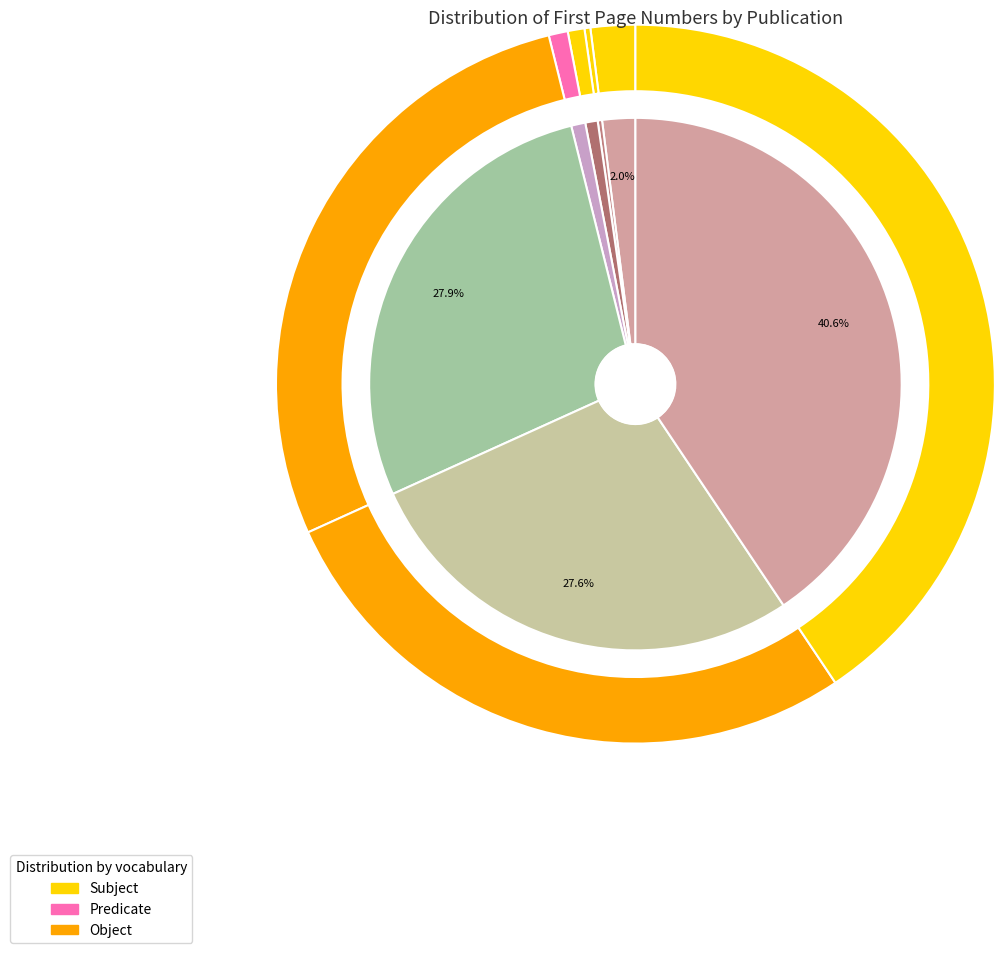

The OPUS4-3008 slice represents 11% of the pie. True or false?

False